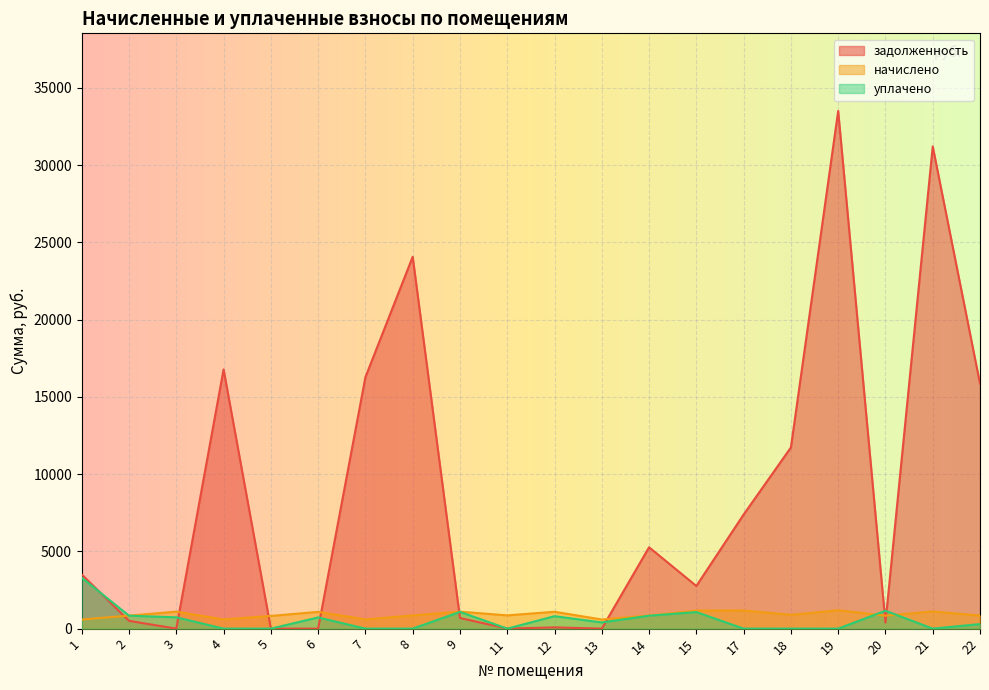

What value does the задолженность series have at 2?

503.5